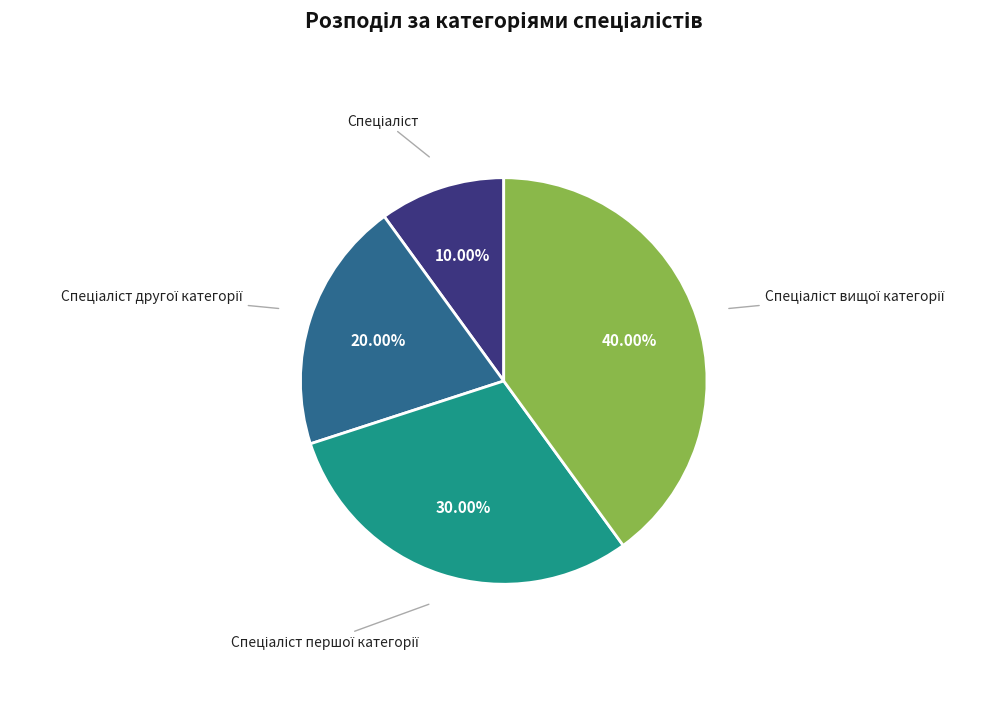

Is there a majority slice in this chart?

No